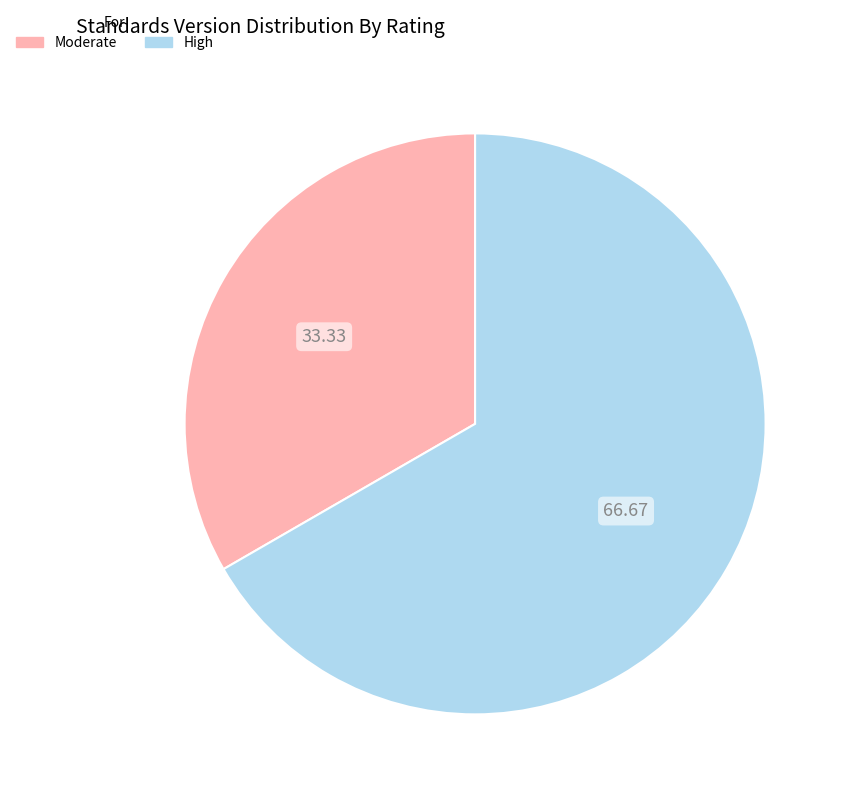

Rank the categories by value from lowest to highest.

Moderate, High